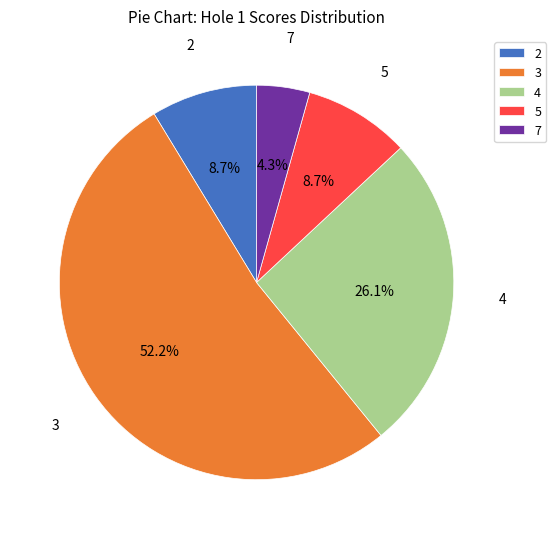

Which has a higher value, 3 or 7?

3